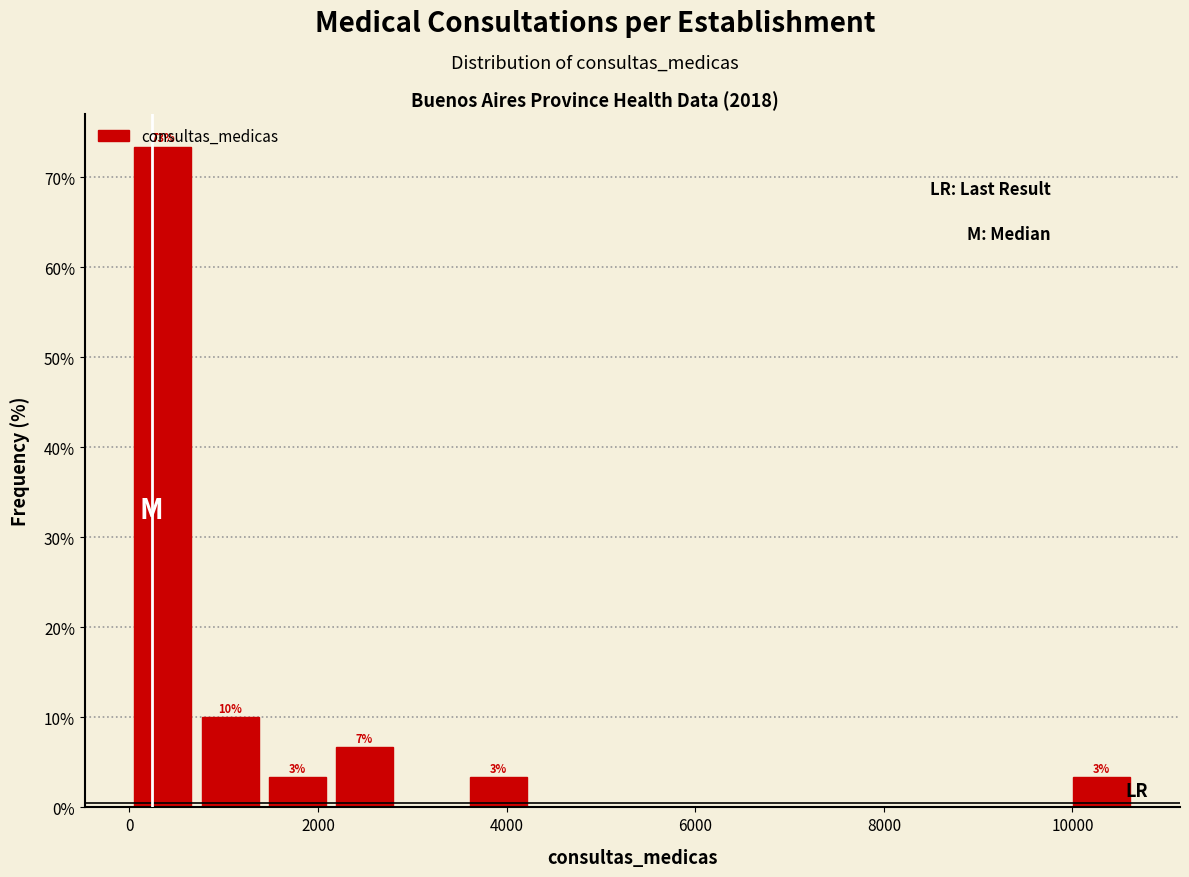

Around what value on the x-axis is the tallest bar? Give the approximate position of its centre, as read against the axis.

400